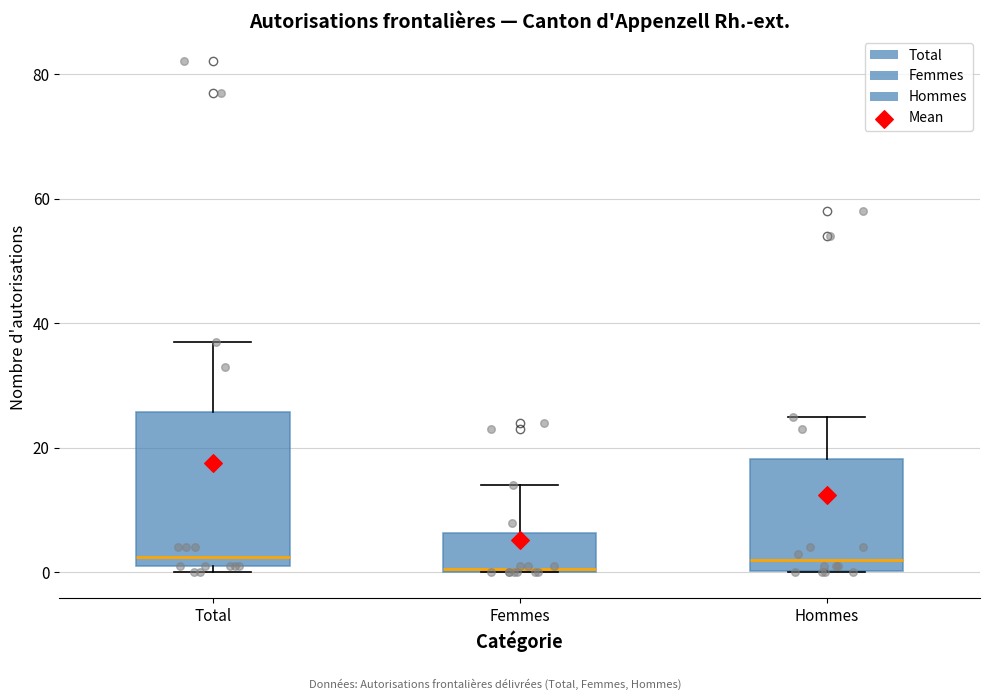

Reading left to right, read every box against the y-axis: the position of its median line, the range the box covers, and the ends of its whiskers. The values are not printed on the chart, so give them approximately, as read against the axis.

Total: median 2 (just above the box's lower edge), box 2 to 26, whiskers 0 to 38
Femmes: median 0, box 0 to 6, whiskers 0 to 14
Hommes: median 2, box 0 to 18, whiskers 0 to 26